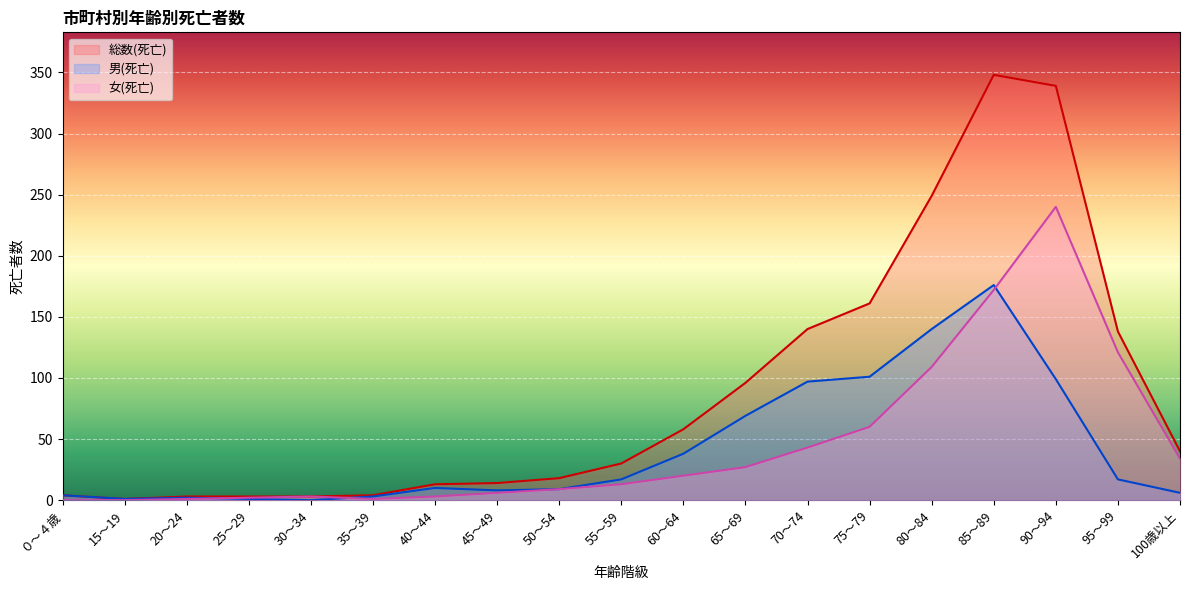

At which category does 男(死亡) reach its first local peak?

20～24